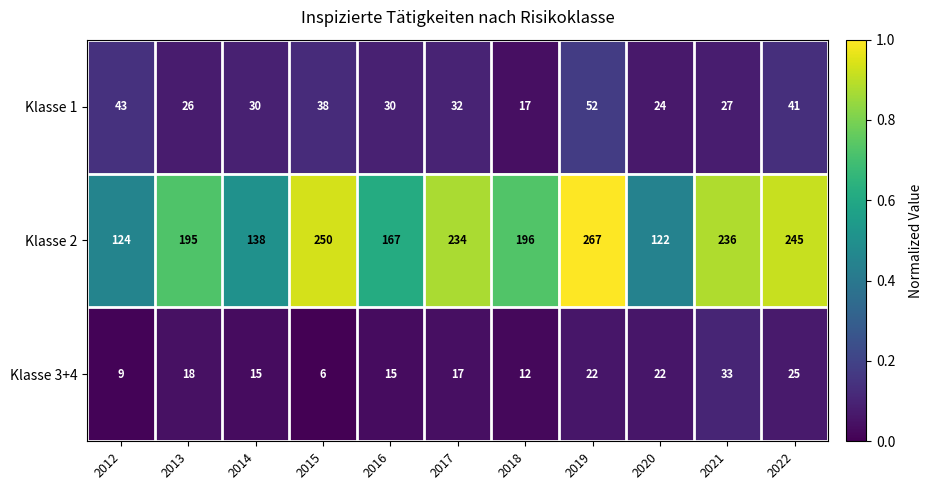

At which category does the chart reach its minimum across all series?

2015